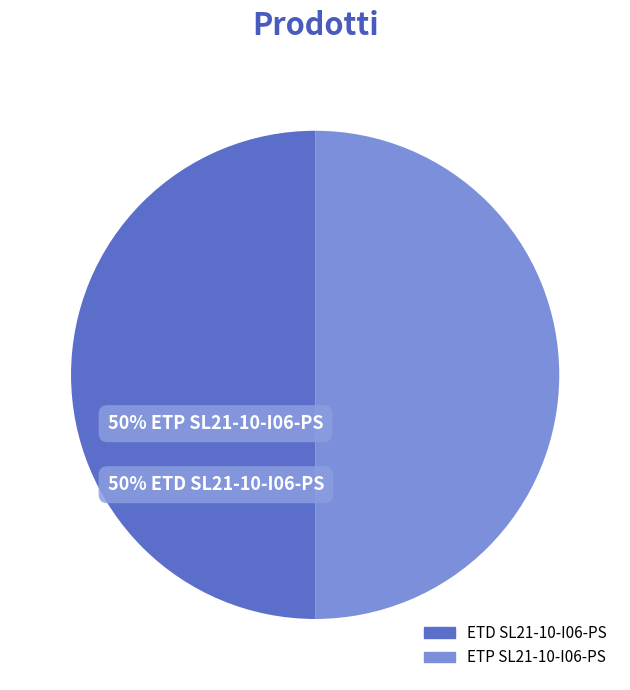

To the nearest percent, what portion does ETP SL21-10-I06-PS represent?

50%